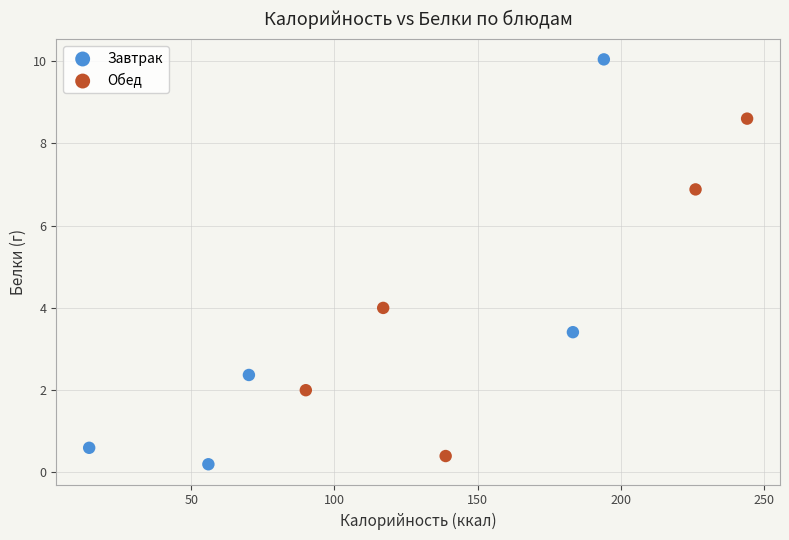

Which series reaches the maximum Y coordinate?

Завтрак